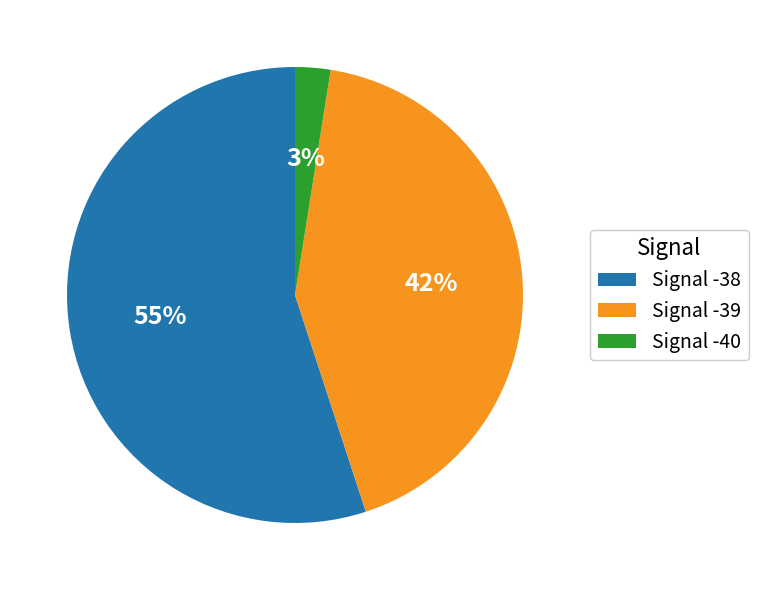

Count the number of slices in the pie.

3